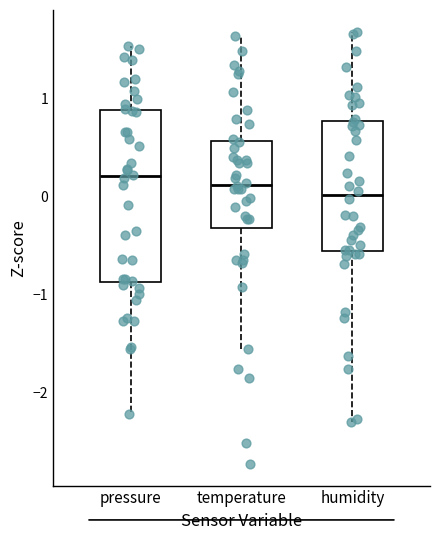

Reading left to right, read every box against the y-axis: the position of its median line, the range the box covers, and the ends of its whiskers. The values are not printed on the chart, so give them approximately, as read against the axis.

pressure: median 0.2, box -0.9 to 0.9, whiskers -2.2 to 1.5
temperature: median 0.1, box -0.3 to 0.6, whiskers -1.6 to 1.6
humidity: median 0.0, box -0.6 to 0.8, whiskers -2.3 to 1.7